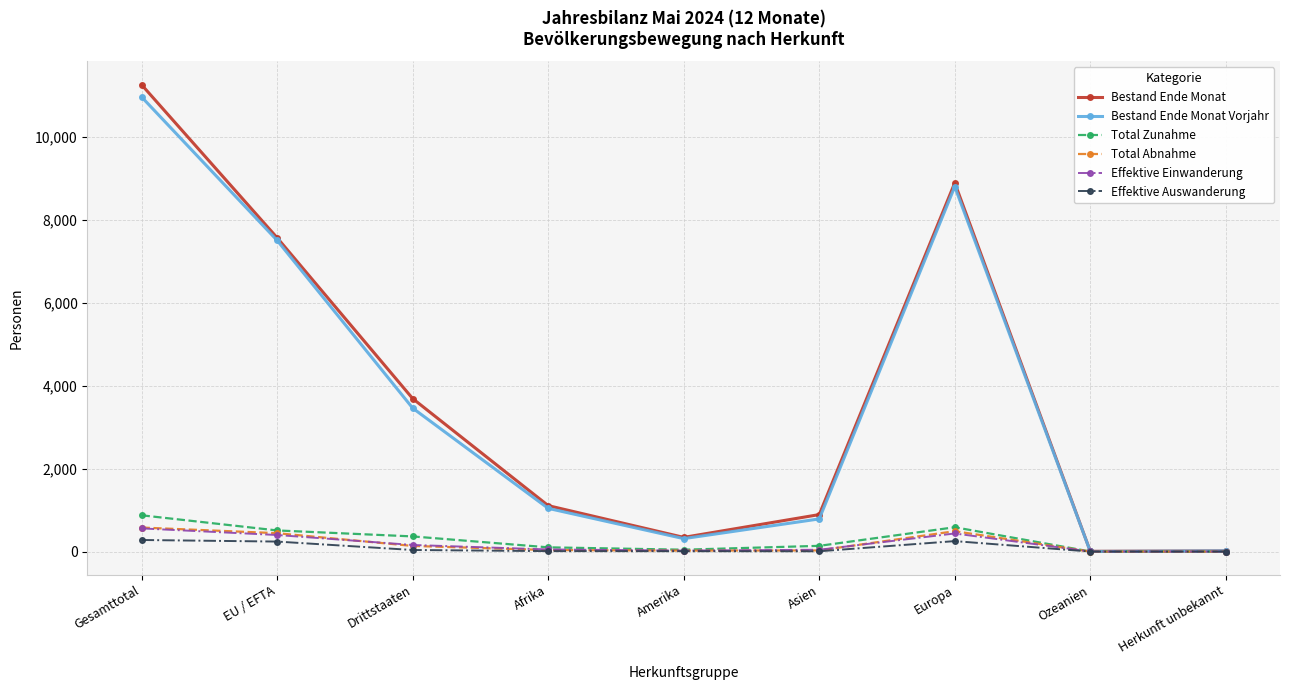

Where is the first local minimum for Bestand Ende Monat?

Amerika